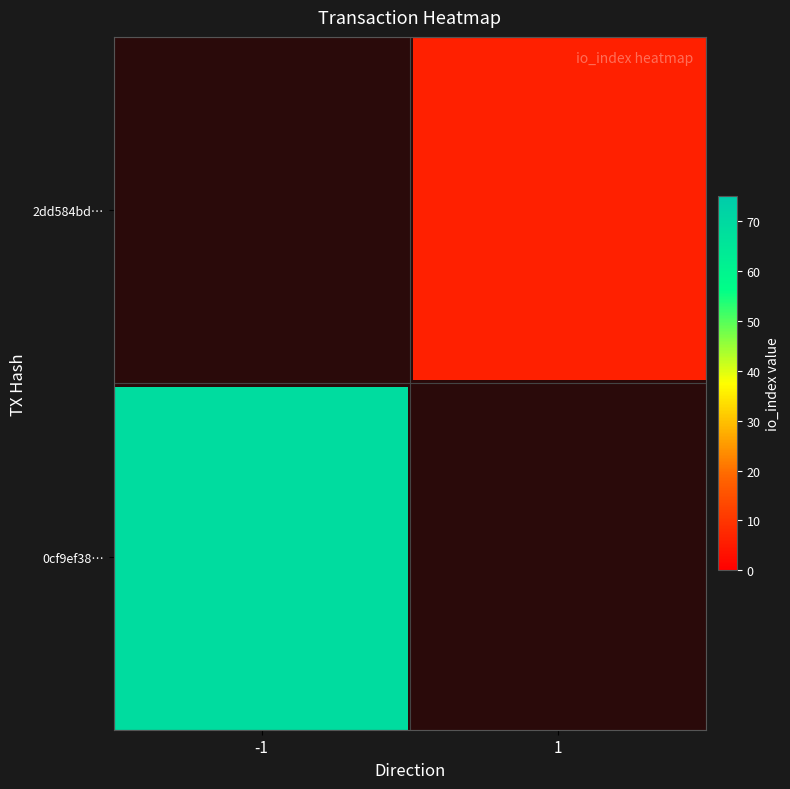

Reading left to right, what are all the values shown in this chart?

0cf9ef3851dc250ab2e946eb54c5772e7fc987a: -1	69
2dd584bd69a0ff4193143f834335269d2880c66: 1	6